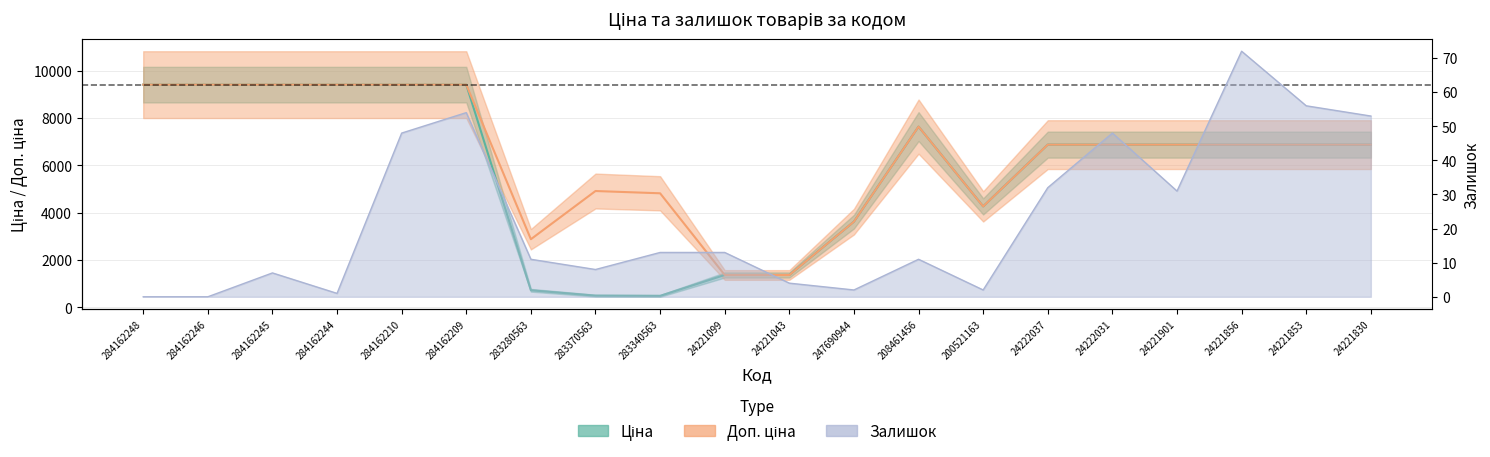

Reading right to left, extract all data points from this chart.

Ціна: 6879.5	6879.5	6879.5	6879.5	6879.5	6879.5	4266.8	7641.9	3622.2	1366.3	1366.3	482.1	491.7	719.6	9416.9	9416.9	9416.9	9416.9	9416.9	9416.9
Доп. ціна: 6879.5	6879.5	6879.5	6879.5	6879.5	6879.5	4267.0	7641.9	3622.2	1366.0	1366.0	4821.4	4917.4	2878.5	9416.9	9416.9	9416.9	9416.9	9416.9	9416.9
Залишок: 53.0	56.0	72.0	31.0	48.0	32.0	2.0	11.0	2.0	4.0	13.0	13.0	8.0	11.0	54.0	48.0	1.0	7.0	0.0	0.0